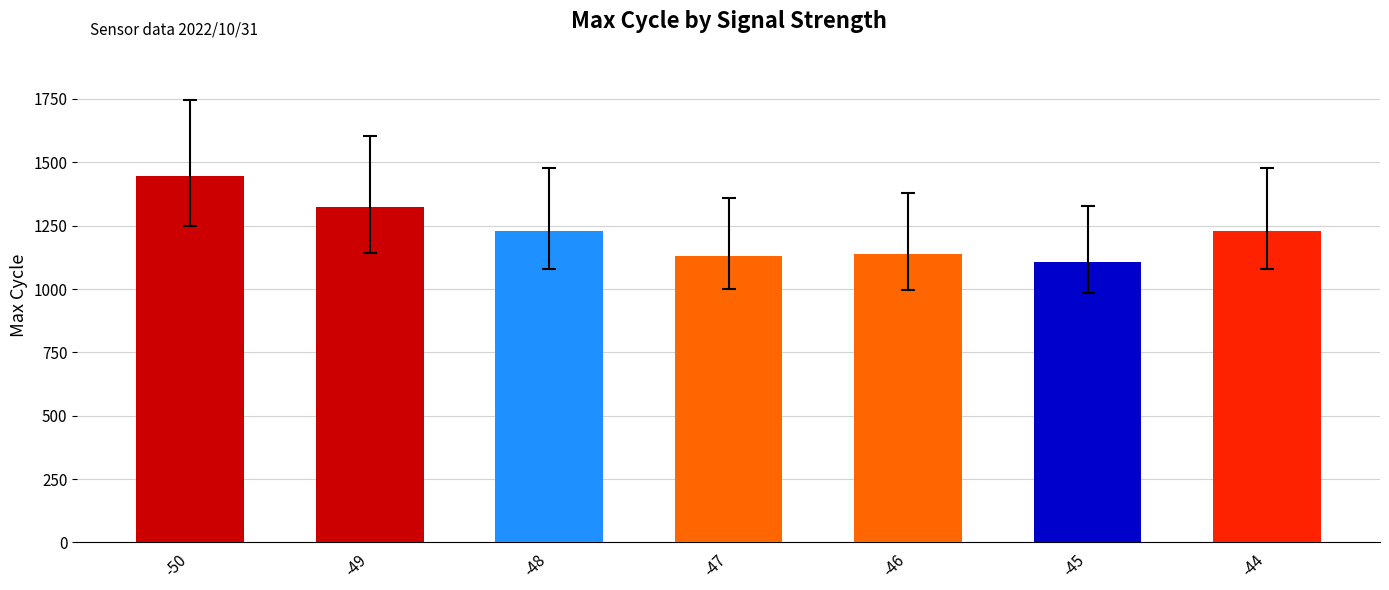

What is the difference between the values at -45 and -46?

32